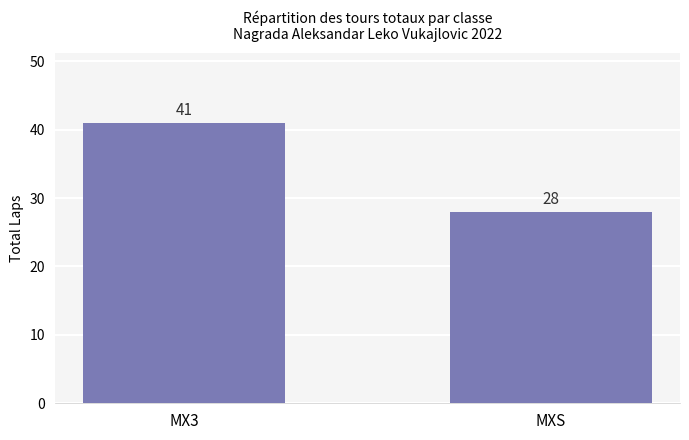

Between MX3 and MXS, which is larger?

MX3